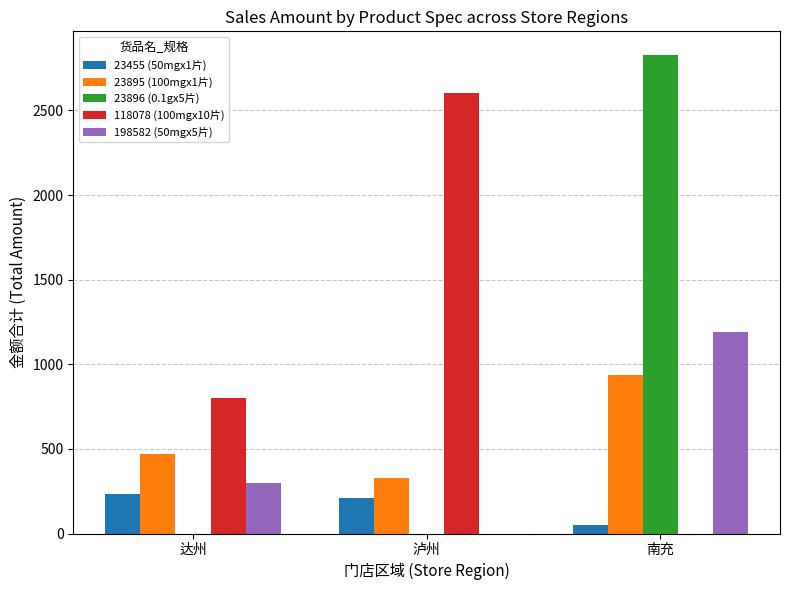

What is the difference between the 23455 (50mgx1片) values at 达州 and 泸州?

25.3